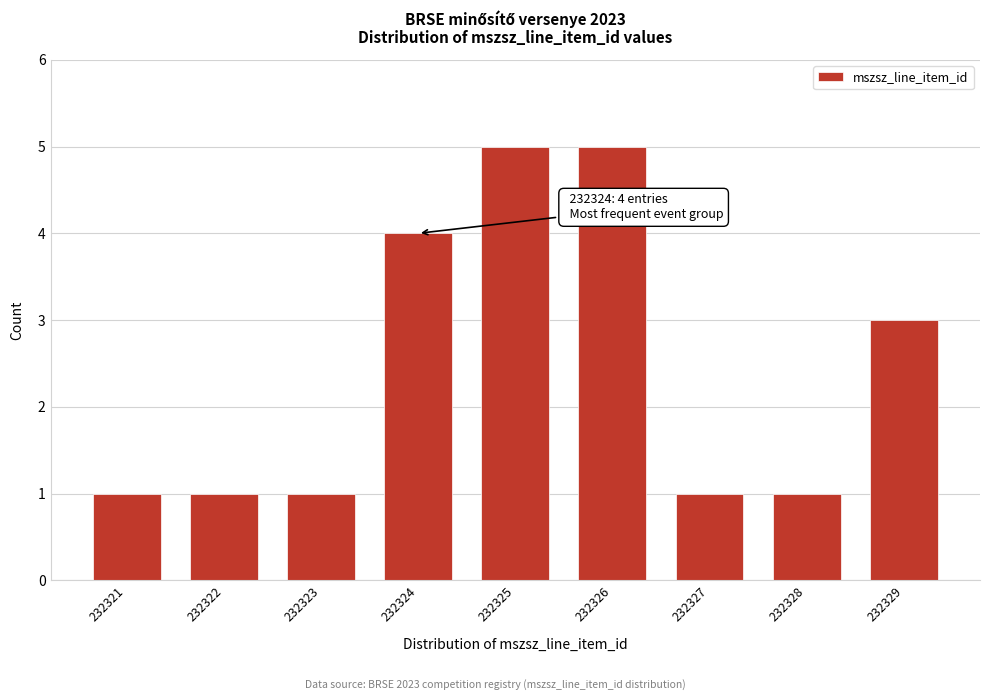

Reading left to right, list all the values displayed in this chart.

1	1	1	4	5	5	1	1	3